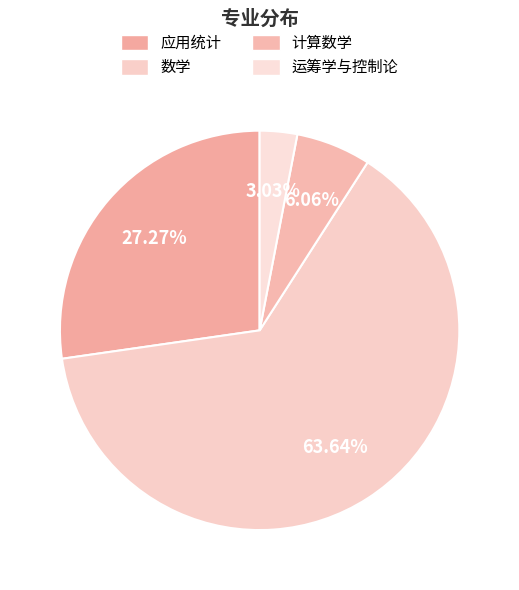

Which slice is the largest?

数学